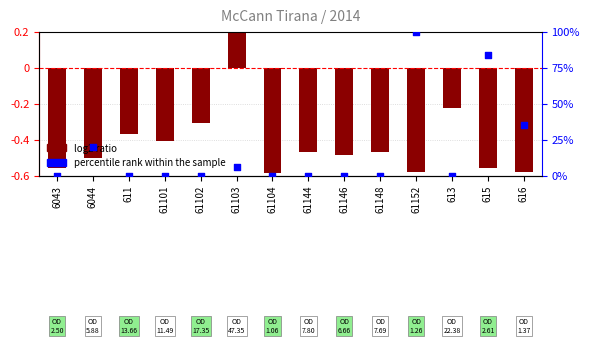

What is the total value across all series at 61104?

-0.6